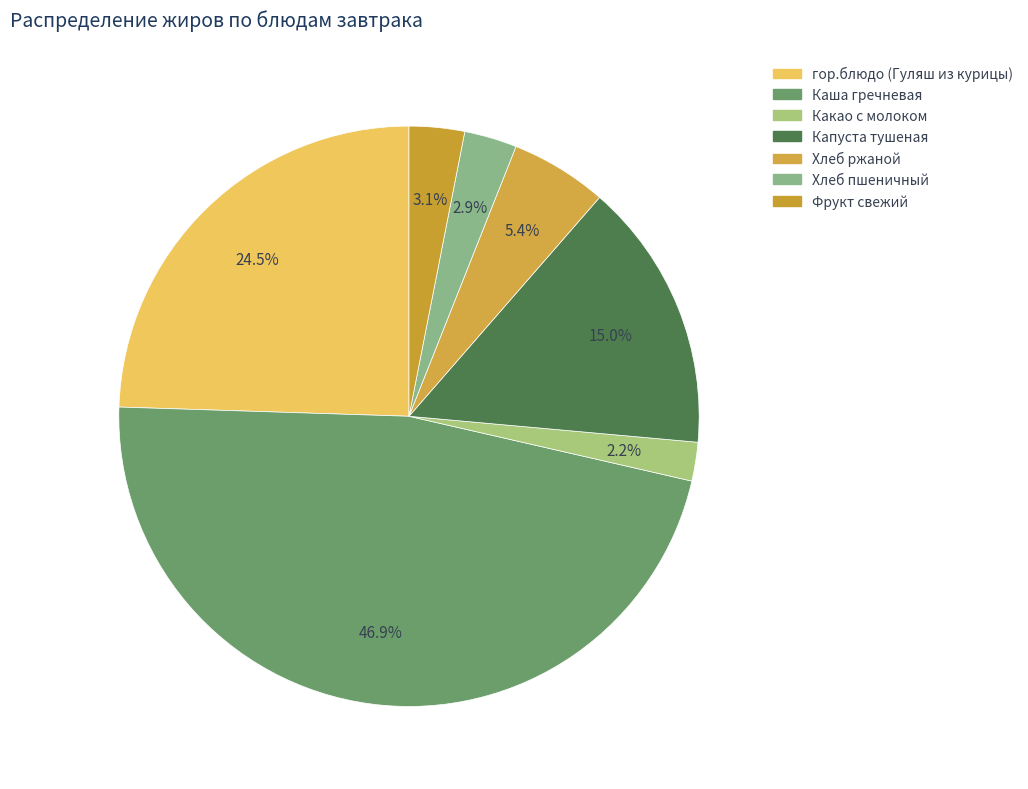

Count the number of slices in the pie.

7